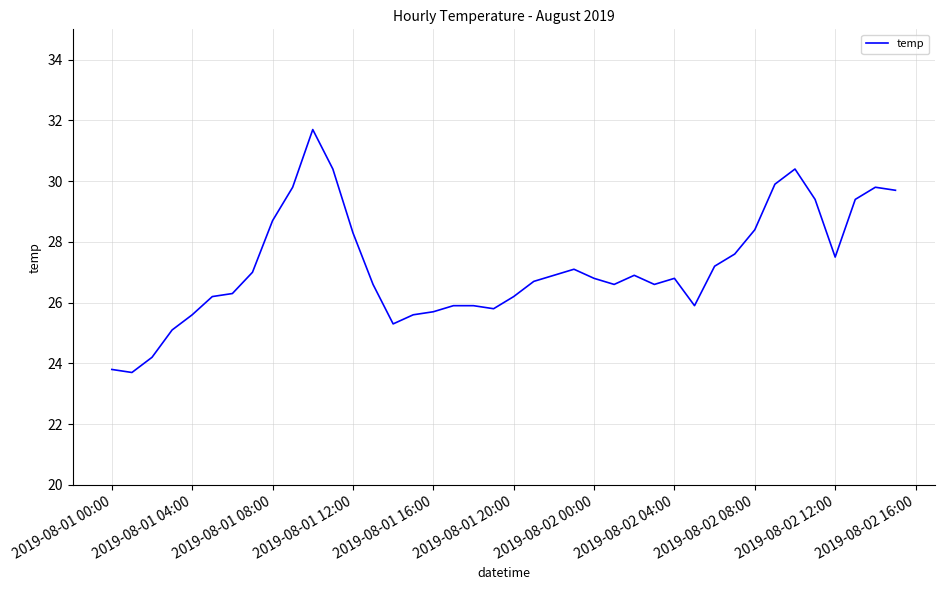

What is the smallest value displayed?

23.7